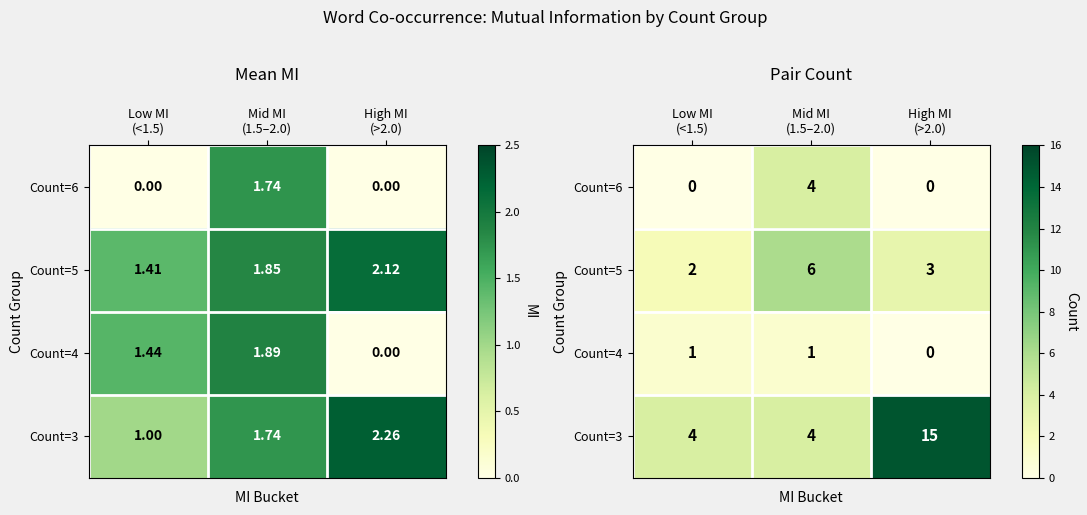

What is the sum of all Count=6 values?

4